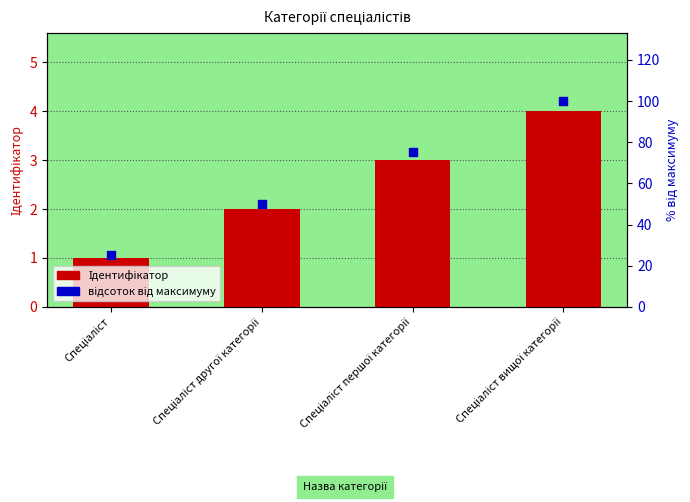

At which category is the sum across all series the highest?

Спеціаліст вищої категорії